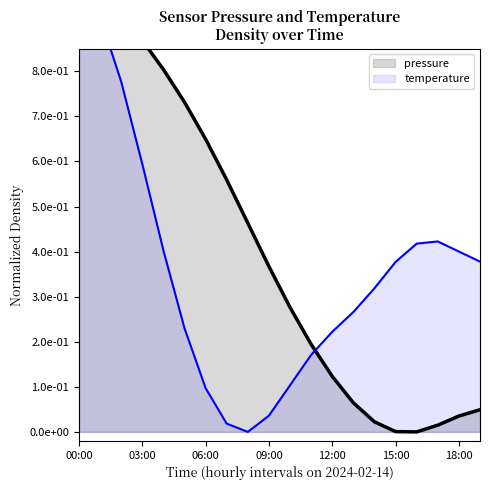

After their last crossing, which series has the higher values: pressure or temperature?

temperature